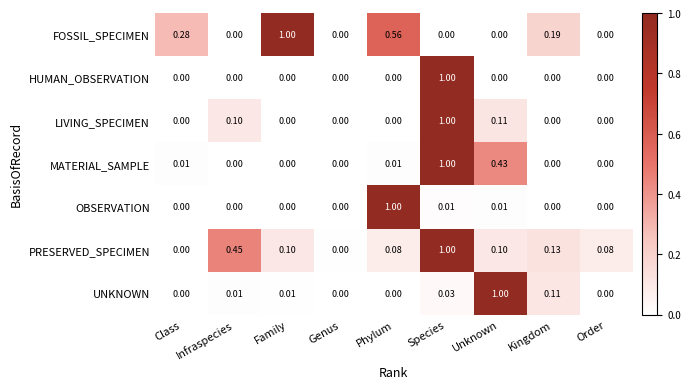

Which category has the highest value in the HUMAN_OBSERVATION series?

Species